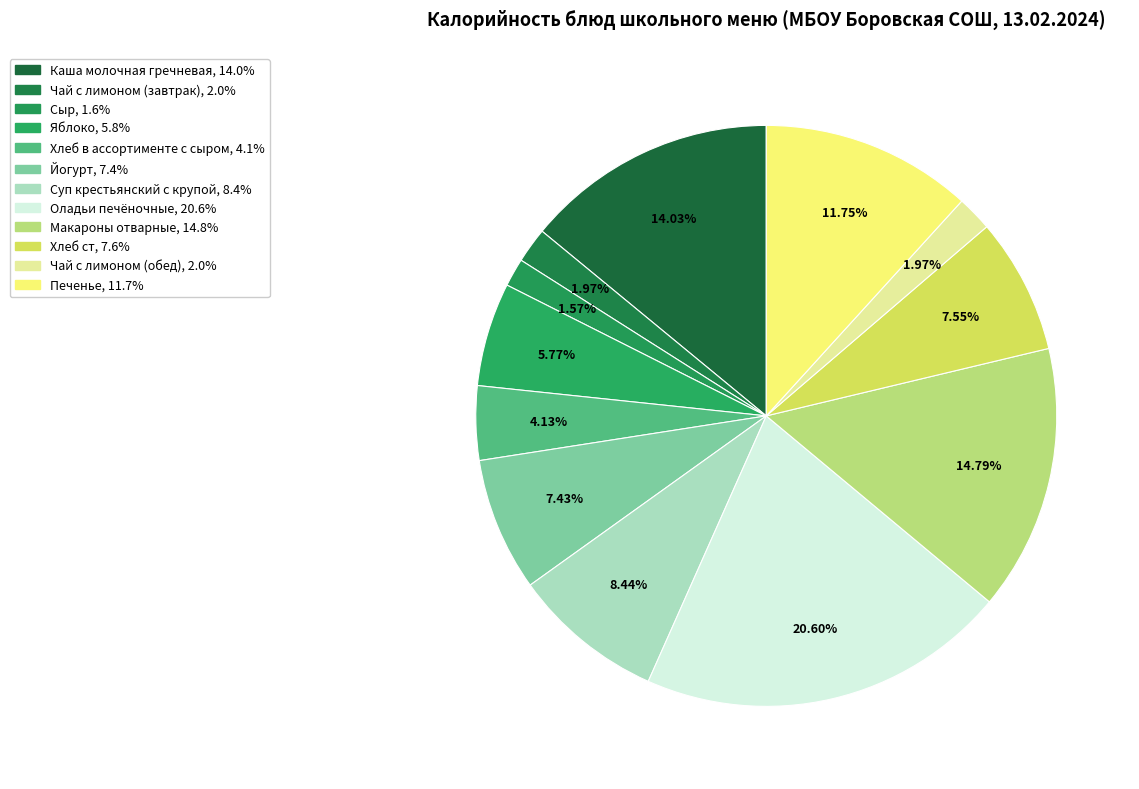

What is the ratio of the value at Каша молочная гречневая to the value at Оладьи печёночные?

0.7